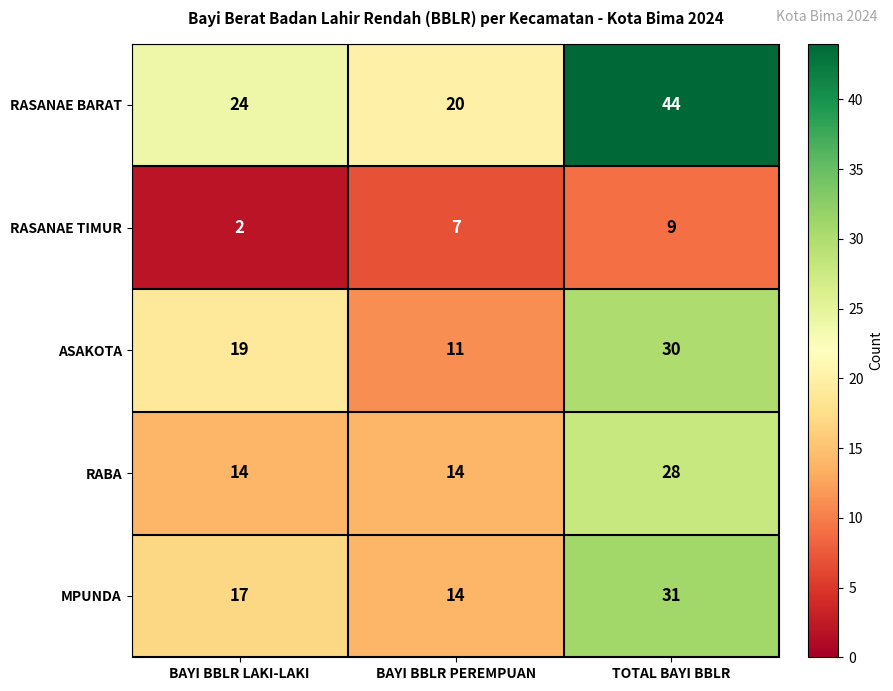

Reading right to left, what are all the values shown in this chart?

RASANAE BARAT: TOTAL BAYI BBLR=44	BAYI BBLR PEREMPUAN=20	BAYI BBLR LAKI-LAKI=24
RASANAE TIMUR: TOTAL BAYI BBLR=9	BAYI BBLR PEREMPUAN=7	BAYI BBLR LAKI-LAKI=2
ASAKOTA: TOTAL BAYI BBLR=30	BAYI BBLR PEREMPUAN=11	BAYI BBLR LAKI-LAKI=19
RABA: TOTAL BAYI BBLR=28	BAYI BBLR PEREMPUAN=14	BAYI BBLR LAKI-LAKI=14
MPUNDA: TOTAL BAYI BBLR=31	BAYI BBLR PEREMPUAN=14	BAYI BBLR LAKI-LAKI=17